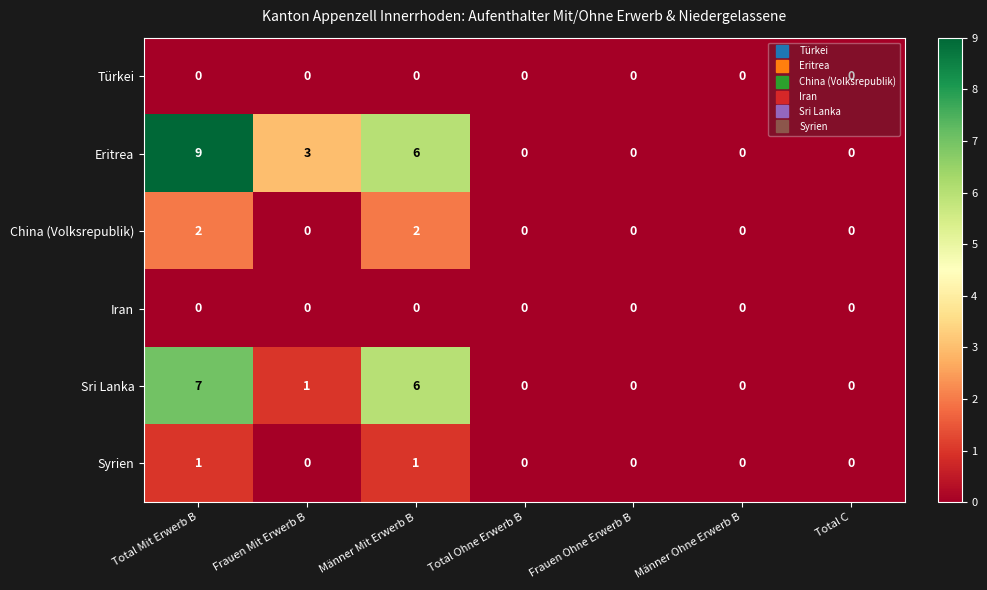

How many Sri Lanka values are between 0 and 6?

6